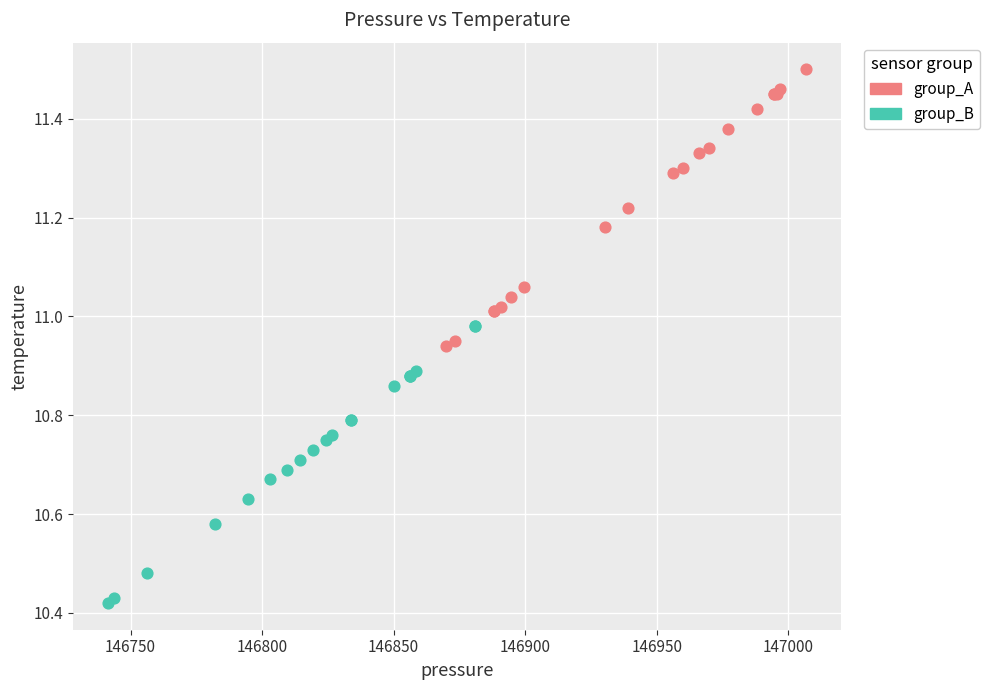

Which series reaches the minimum Y coordinate?

group_B